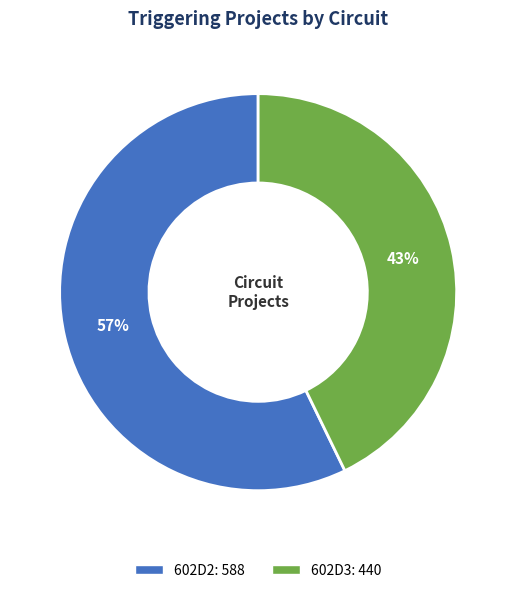

To the nearest percent, what is the average slice percentage?

50%